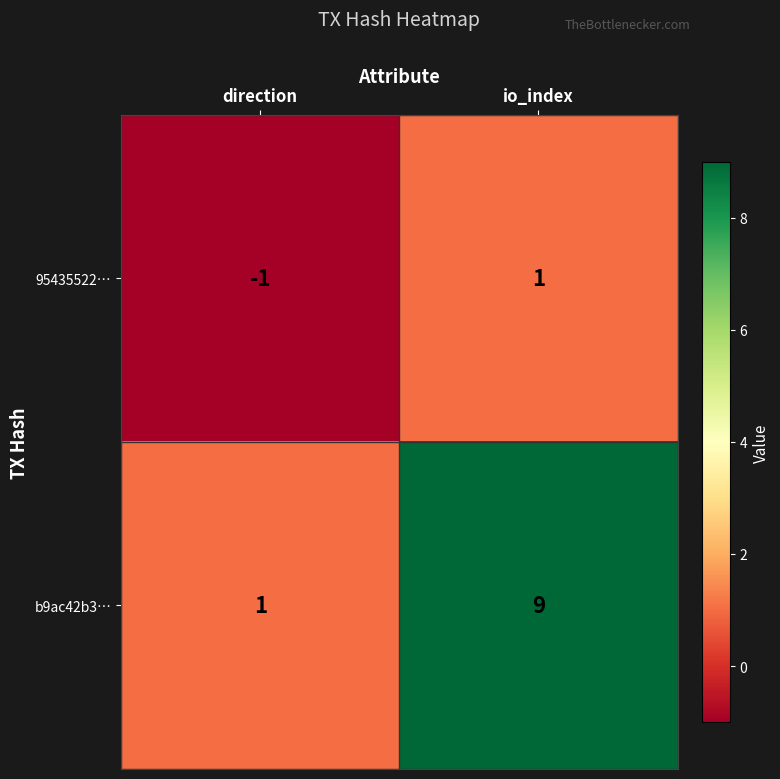

Which category has the lowest value across all series?

direction